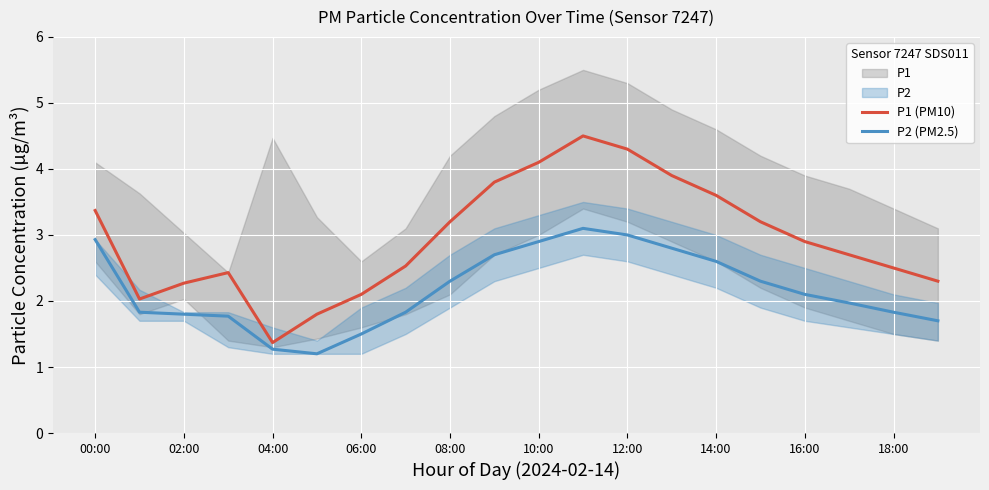

At which category is the sum across all series the highest?

11